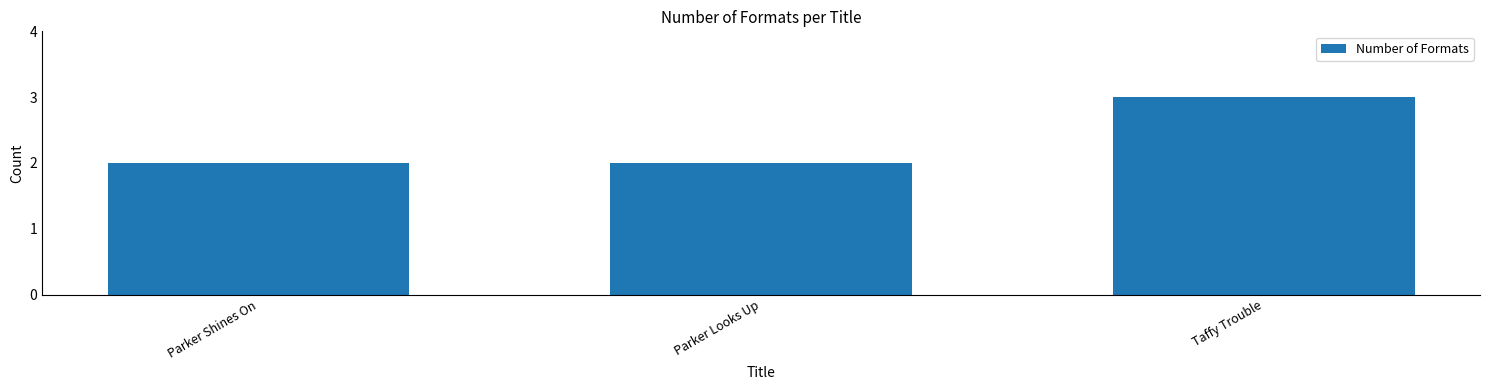

What is the maximum value shown in the chart?

3